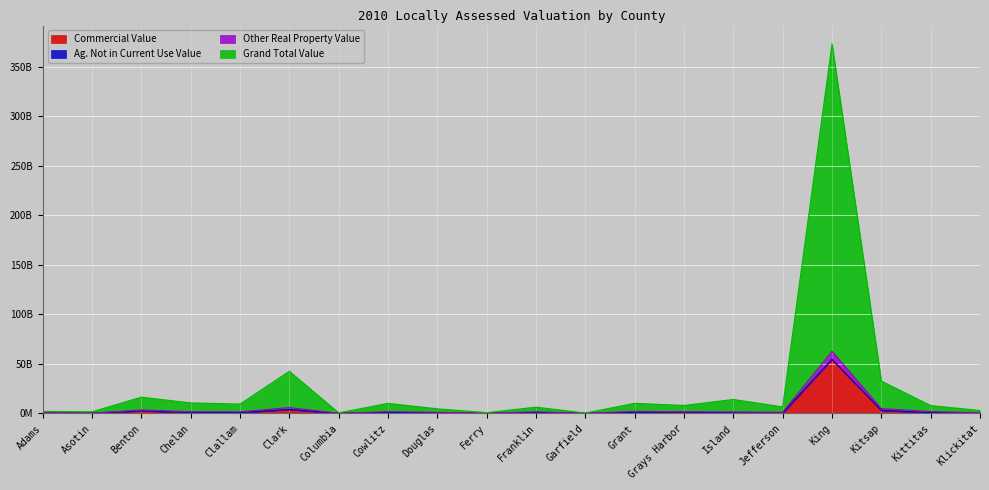

True or false: Grand Total Value and Other Real Property Value intersect in this chart.

False